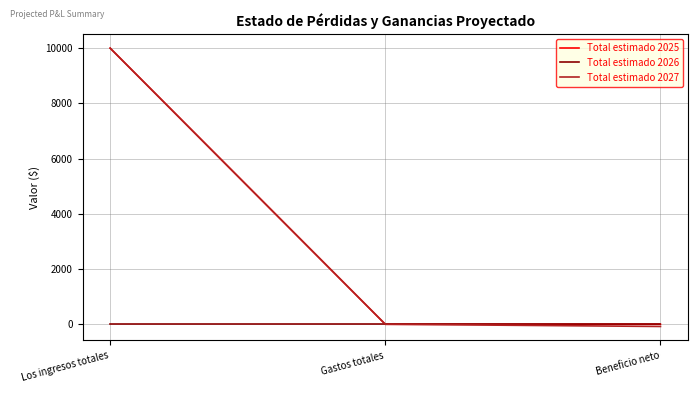

What is the difference between the highest and lowest values at Los ingresos totales?

10000